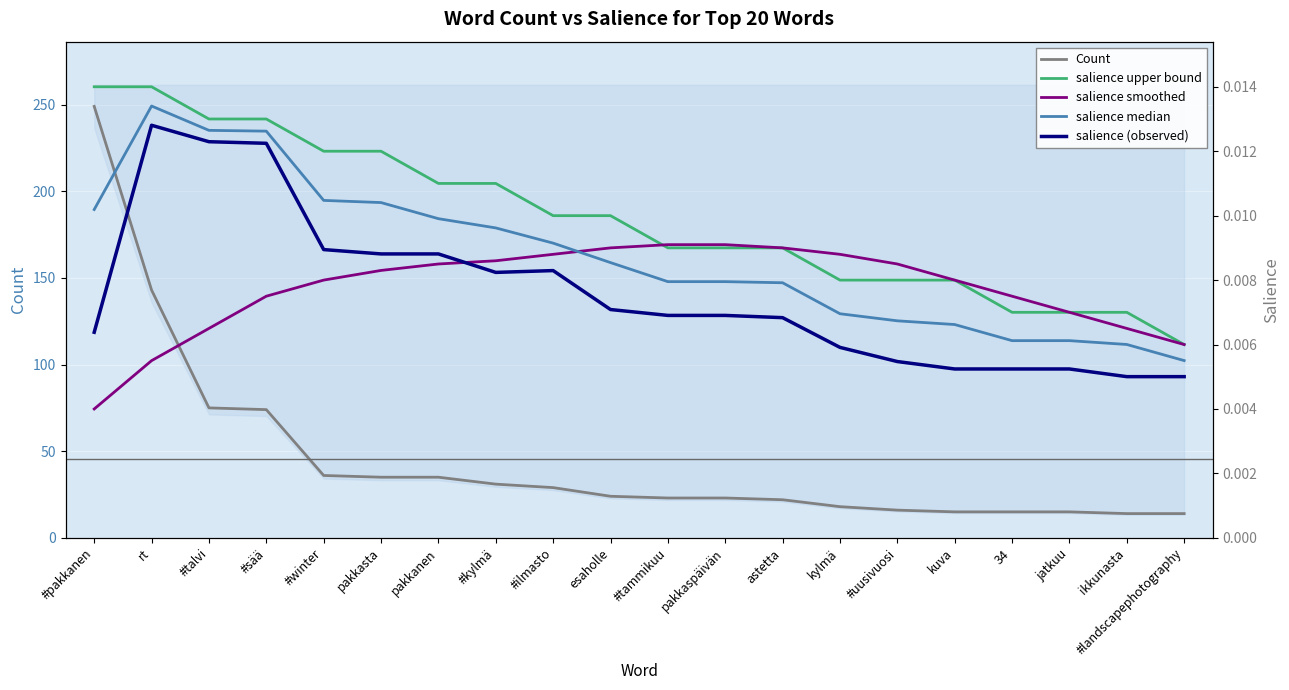

Reading left to right, list all the values displayed in this chart.

Count: #pakkanen=249.0	rt=143.0	#talvi=75.0	#sää=74.0	#winter=36.0	pakkasta=35.0	pakkanen=35.0	#kylmä=31.0	#ilmasto=29.0	esaholle=24.0	#tammikuu=23.0	pakkaspäivän=23.0	astetta=22.0	kylmä=18.0	#uusivuosi=16.0	kuva=15.0	34=15.0	jatkuu=15.0	ikkunasta=14.0	#landscapephotography=14.0
salience upper bound: #pakkanen=0.0	rt=0.0	#talvi=0.0	#sää=0.0	#winter=0.0	pakkasta=0.0	pakkanen=0.0	#kylmä=0.0	#ilmasto=0.0	esaholle=0.0	#tammikuu=0.0	pakkaspäivän=0.0	astetta=0.0	kylmä=0.0	#uusivuosi=0.0	kuva=0.0	34=0.0	jatkuu=0.0	ikkunasta=0.0	#landscapephotography=0.0
salience smoothed: #pakkanen=0.0	rt=0.0	#talvi=0.0	#sää=0.0	#winter=0.0	pakkasta=0.0	pakkanen=0.0	#kylmä=0.0	#ilmasto=0.0	esaholle=0.0	#tammikuu=0.0	pakkaspäivän=0.0	astetta=0.0	kylmä=0.0	#uusivuosi=0.0	kuva=0.0	34=0.0	jatkuu=0.0	ikkunasta=0.0	#landscapephotography=0.0
salience median: #pakkanen=0.0	rt=0.0	#talvi=0.0	#sää=0.0	#winter=0.0	pakkasta=0.0	pakkanen=0.0	#kylmä=0.0	#ilmasto=0.0	esaholle=0.0	#tammikuu=0.0	pakkaspäivän=0.0	astetta=0.0	kylmä=0.0	#uusivuosi=0.0	kuva=0.0	34=0.0	jatkuu=0.0	ikkunasta=0.0	#landscapephotography=0.0
salience (observed): #pakkanen=0.0	rt=0.0	#talvi=0.0	#sää=0.0	#winter=0.0	pakkasta=0.0	pakkanen=0.0	#kylmä=0.0	#ilmasto=0.0	esaholle=0.0	#tammikuu=0.0	pakkaspäivän=0.0	astetta=0.0	kylmä=0.0	#uusivuosi=0.0	kuva=0.0	34=0.0	jatkuu=0.0	ikkunasta=0.0	#landscapephotography=0.0